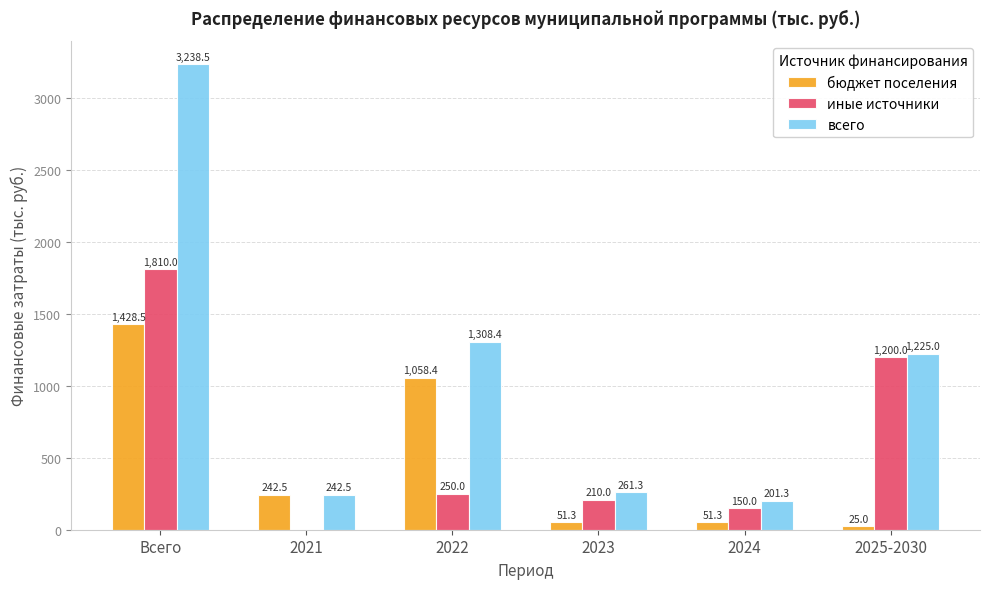

True or false: иные источники has a value of 1810.0 at Всего.

True